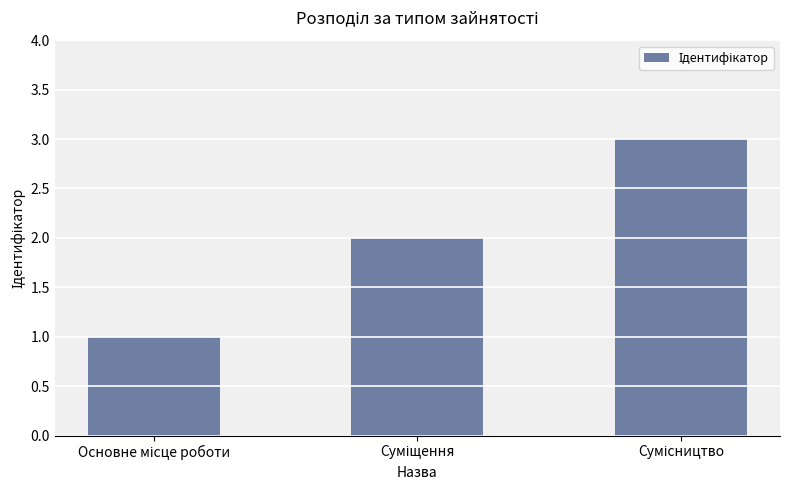

What is the maximum value shown in the chart?

3